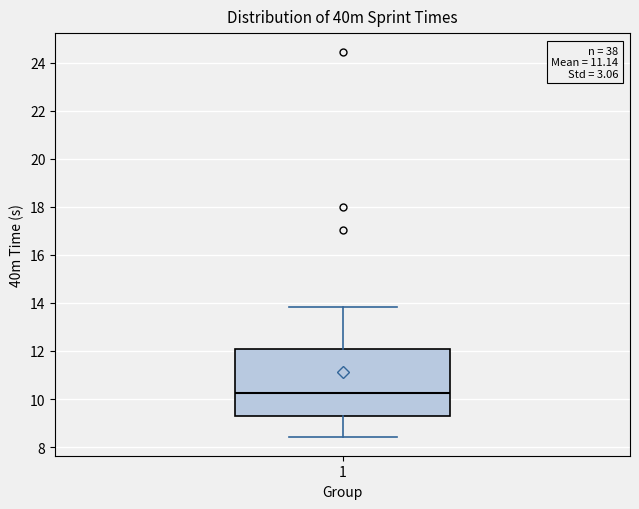

Read this box plot against the y-axis: the position of the median line, the range covered by the box, and the ends of both whiskers. The values are not printed on the chart, so give them approximately, as read against the axis.

median 10.2, box 9.2 to 12.2, whiskers 8.4 to 13.8